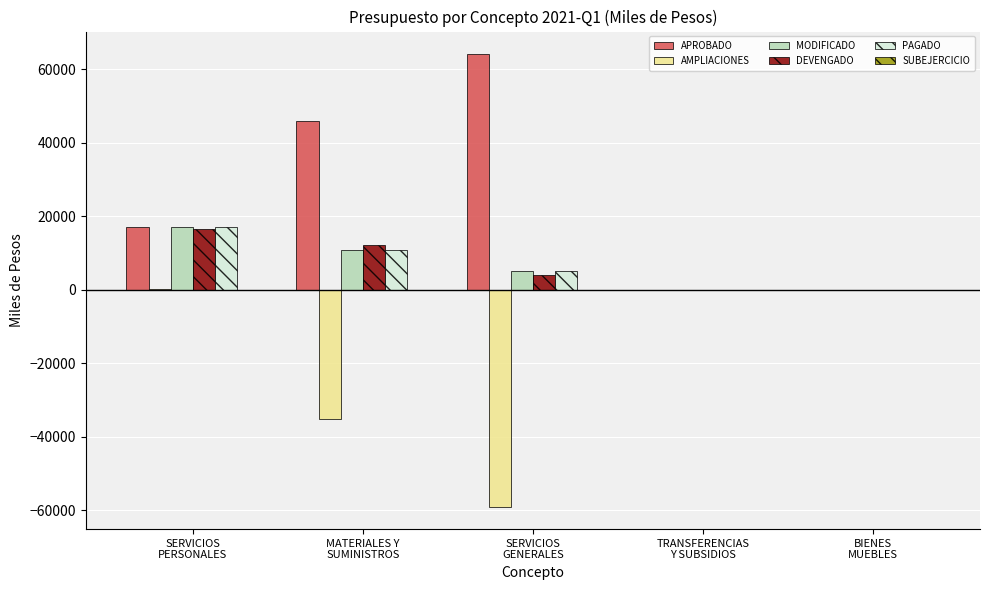

Which series has the largest total across all categories?

APROBADO